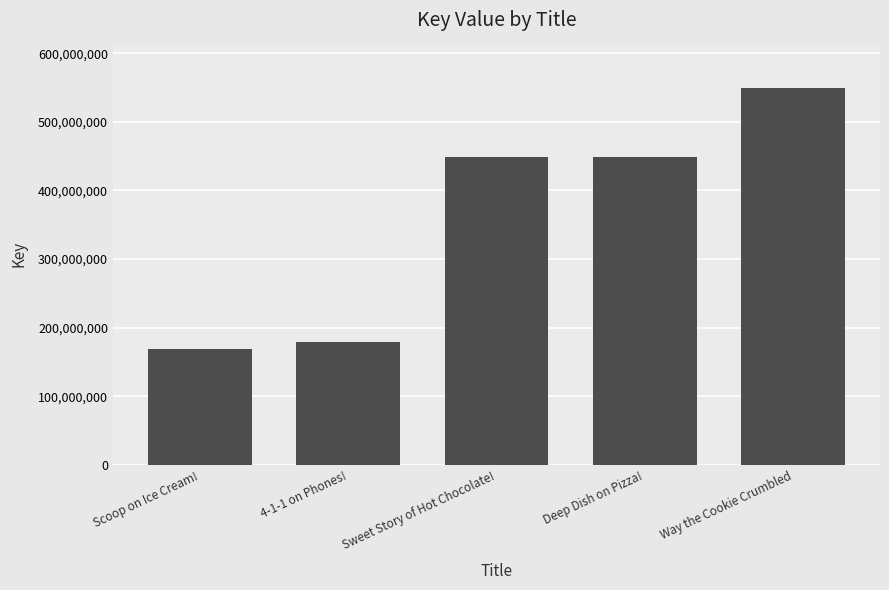

The value at Sweet Story of Hot Chocolate! is 448246000. True or false?

True